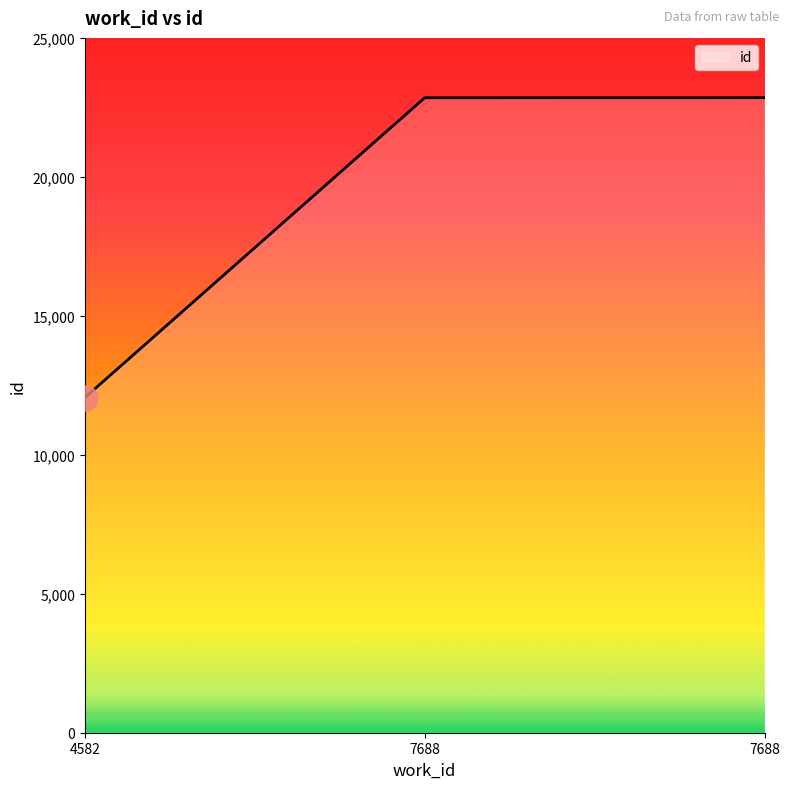

Reading left to right, extract all data points from this chart.

4582=12057	7688=22846	7688=22849